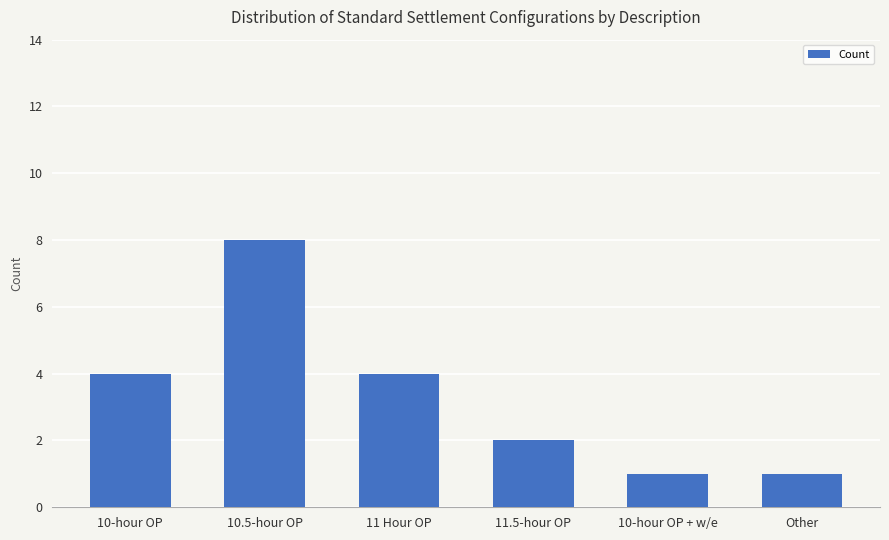

What is the approximate value at 10-hour OP?

4